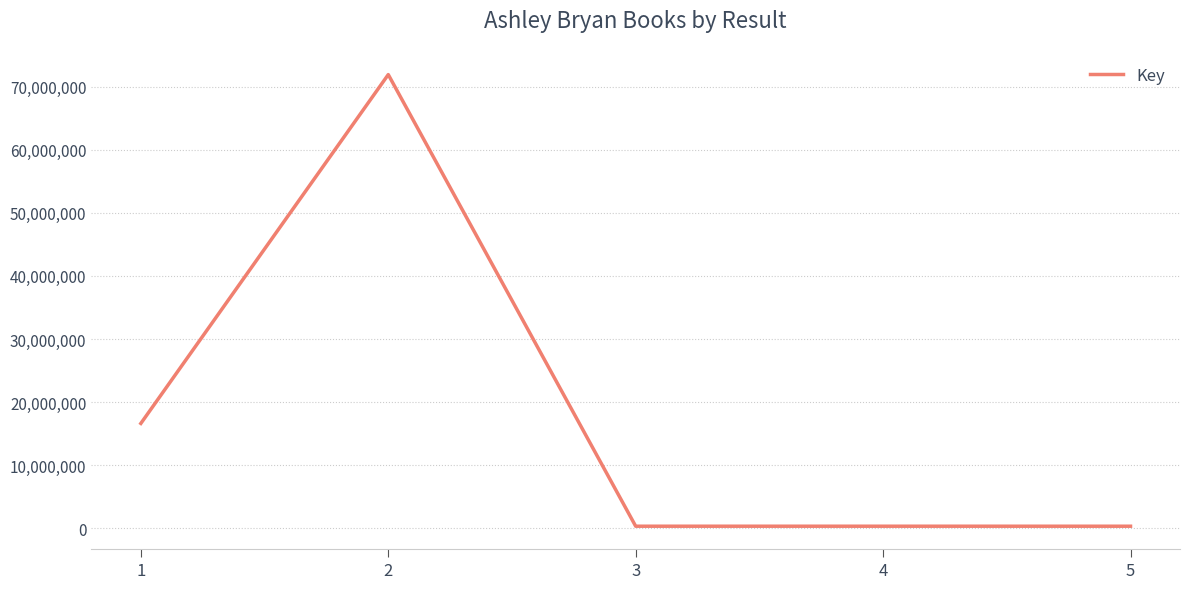

Is it true that the value at 2 is 71902728?

True